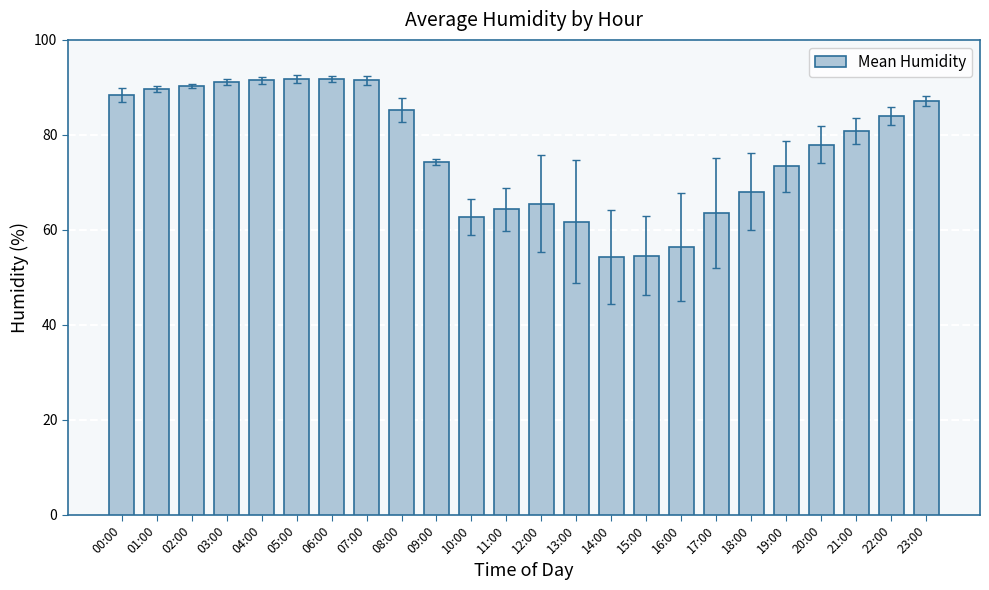

How many bars are there in total?

24